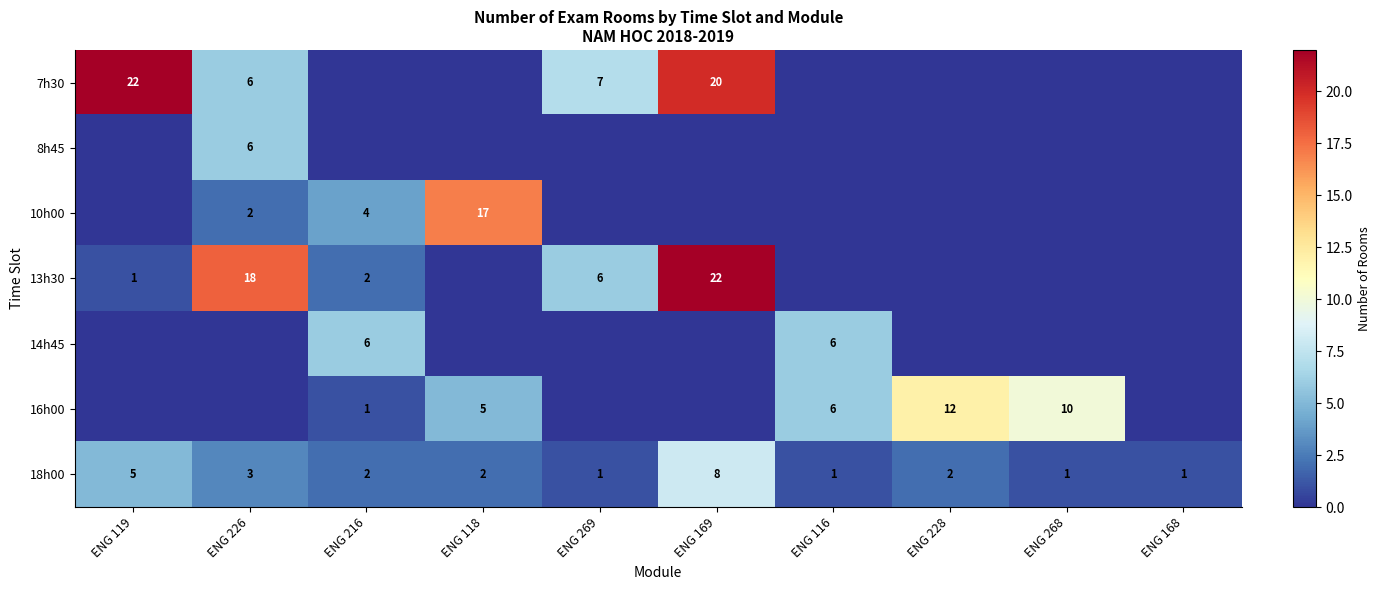

At which label does 18h00 first exceed 2?

ENG 119